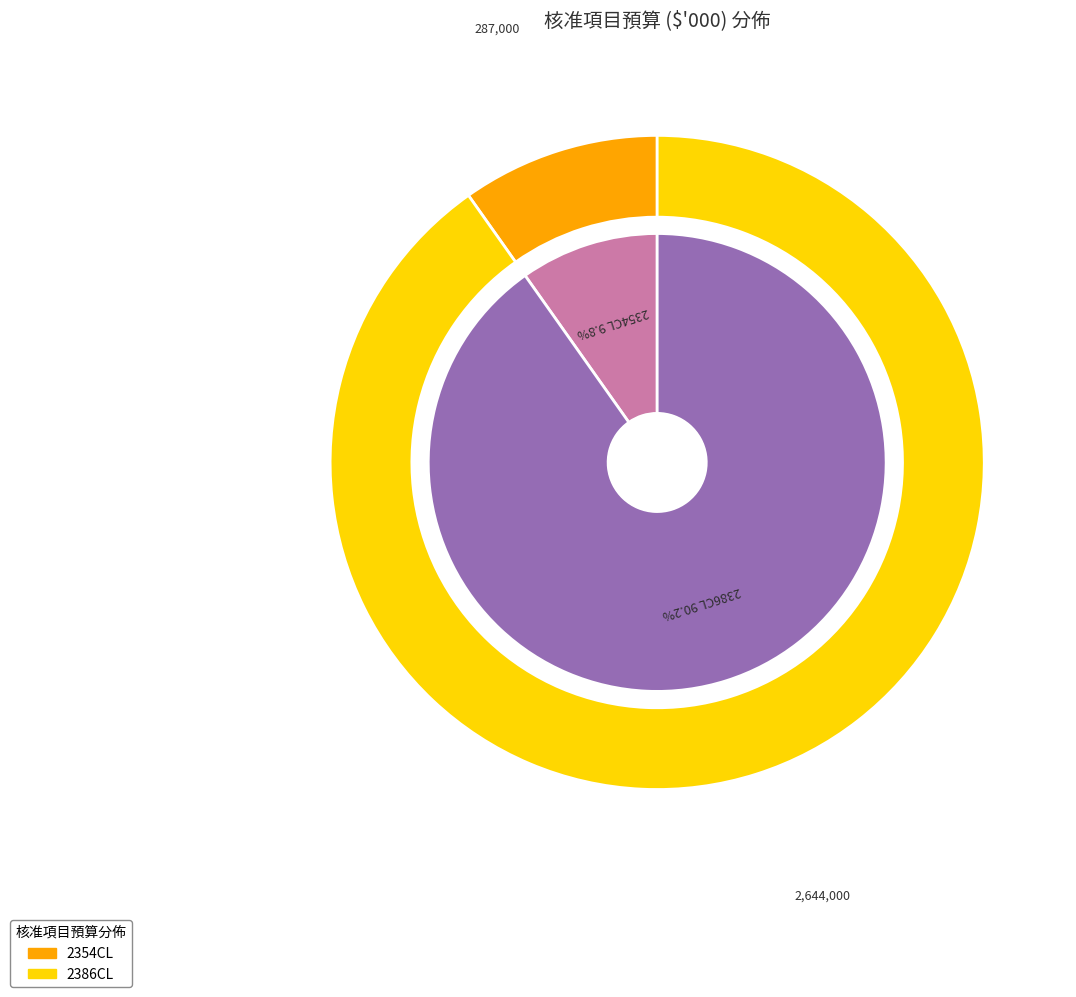

Is there any slice that represents more than half of the pie?

Yes